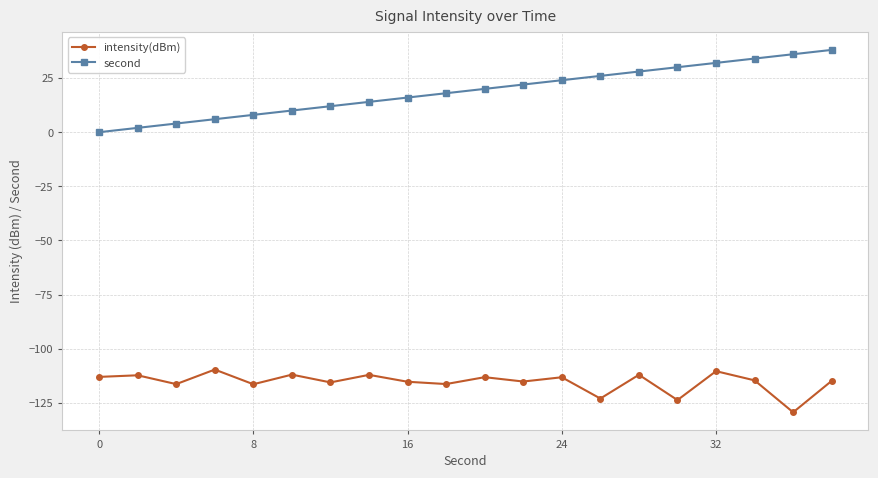

Which series has the widest spread of values?

second